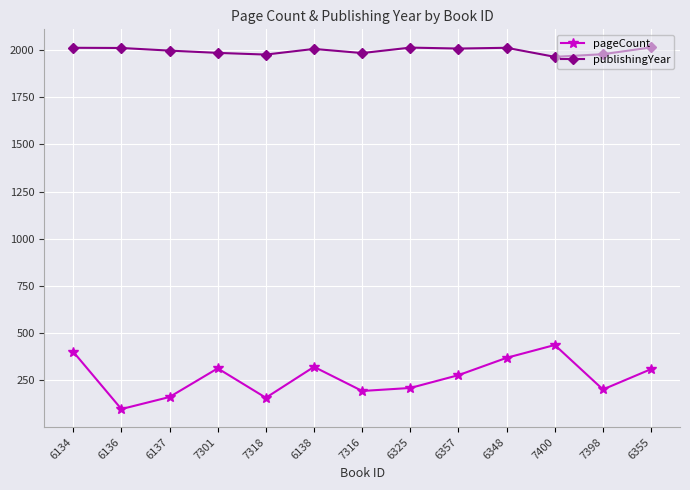

List the series in order of their overall mean, lowest first.

pageCount, publishingYear